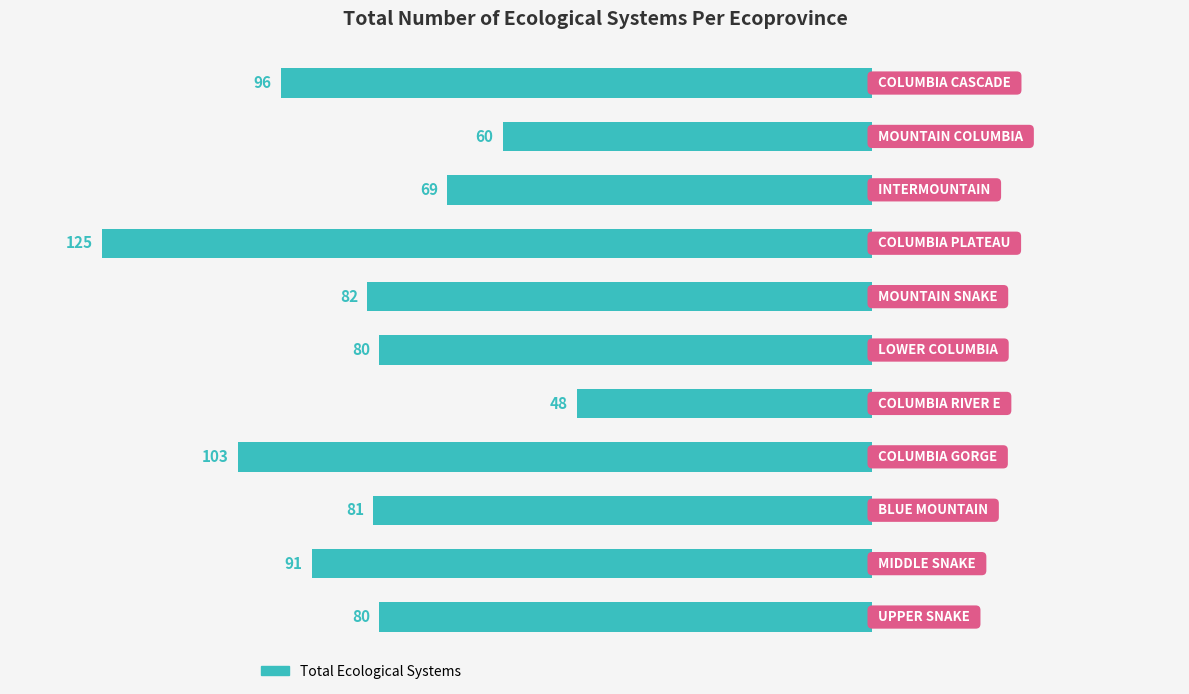

Are the bars horizontal?

Yes